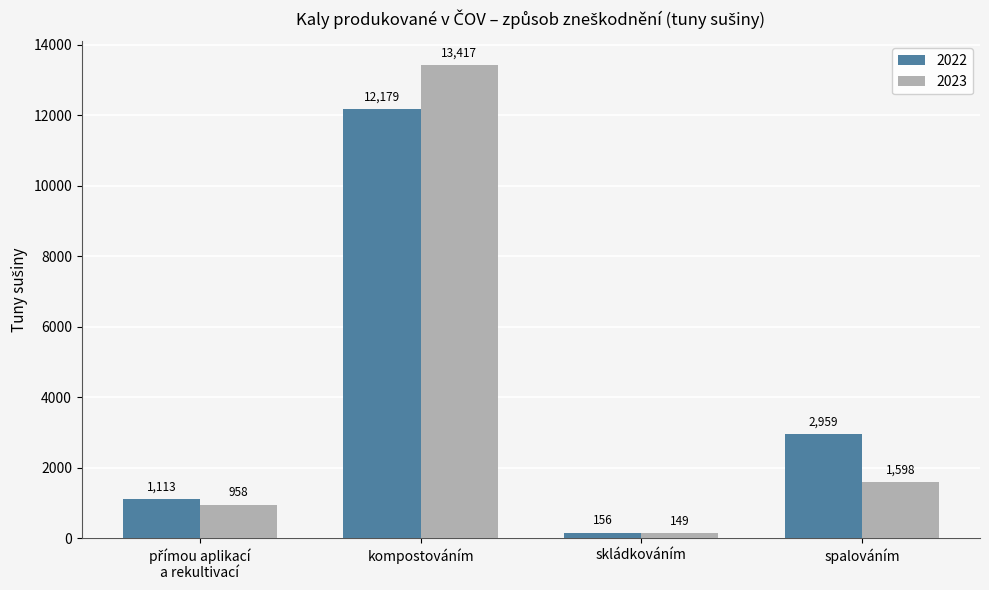

Between skládkováním and spalováním, which series saw the biggest shift?

2022